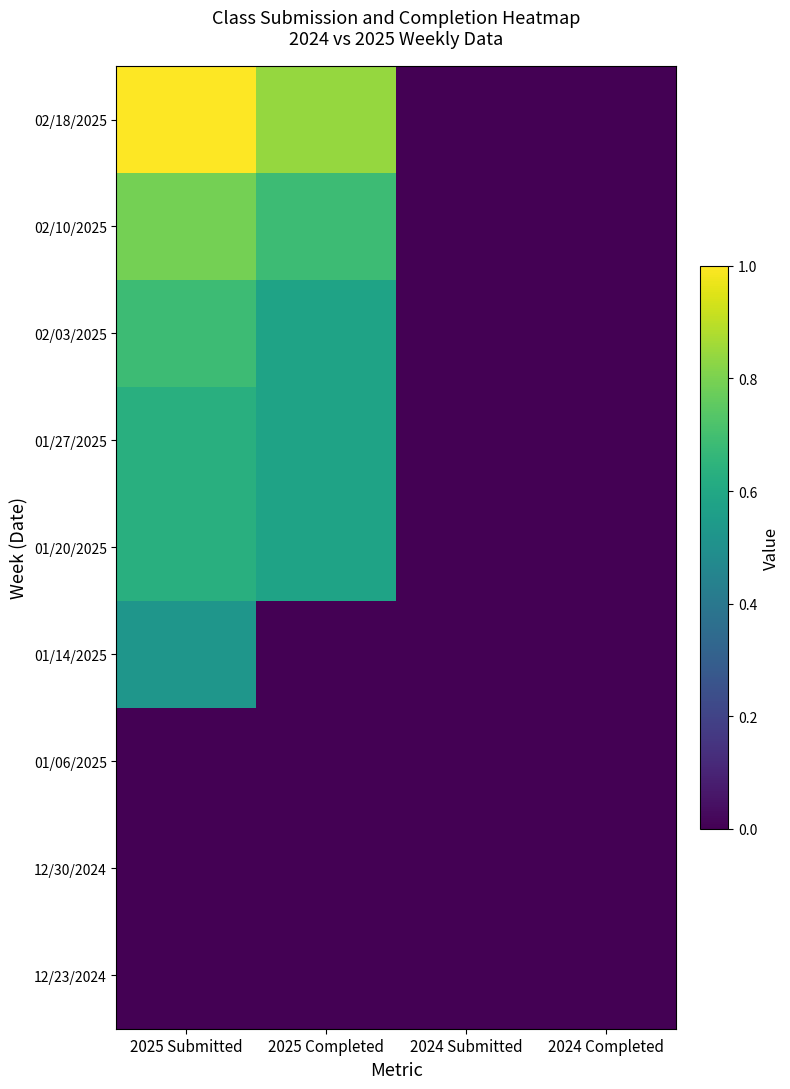

How many series are shown in this chart?

9